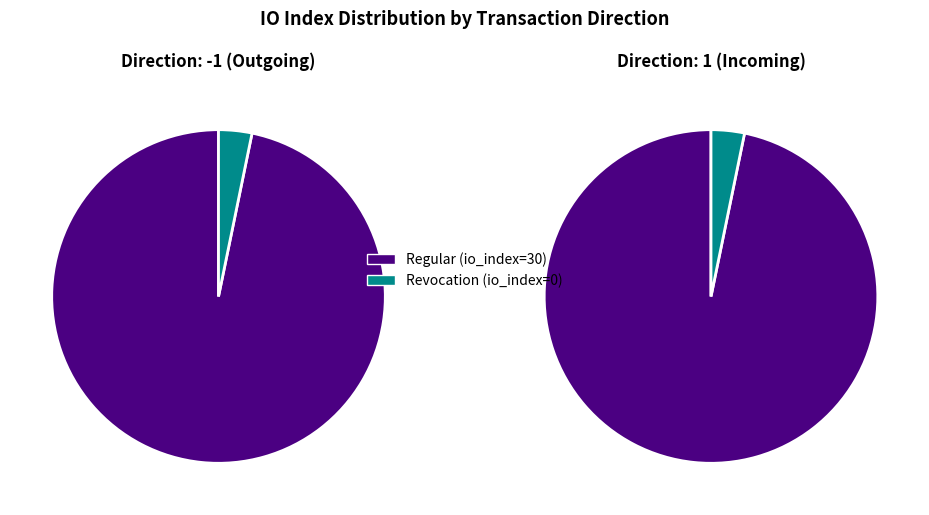

Is it true that Regular (io_index=30) is 88% of the pie?

False